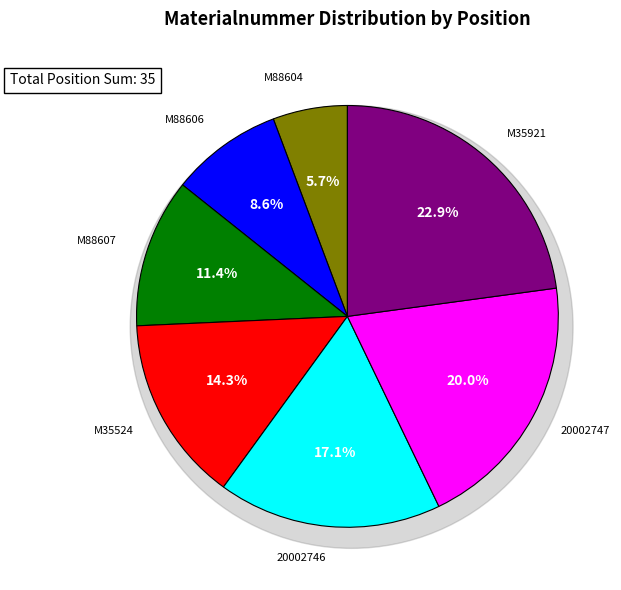

What is the largest slice in the pie chart?

M35921